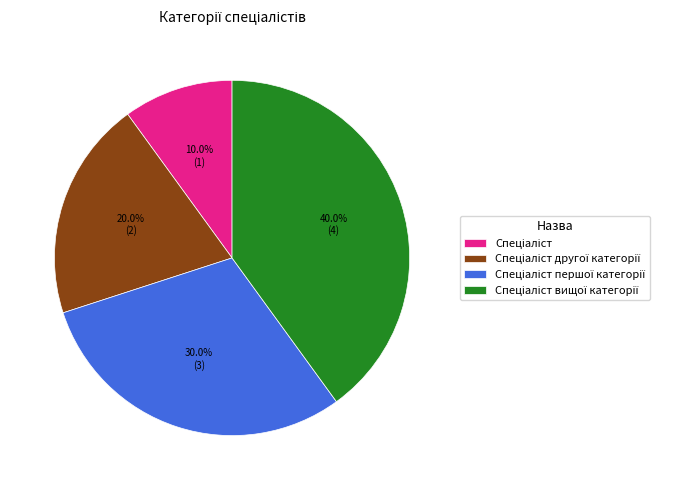

To the nearest percent, what is the average slice percentage?

25%